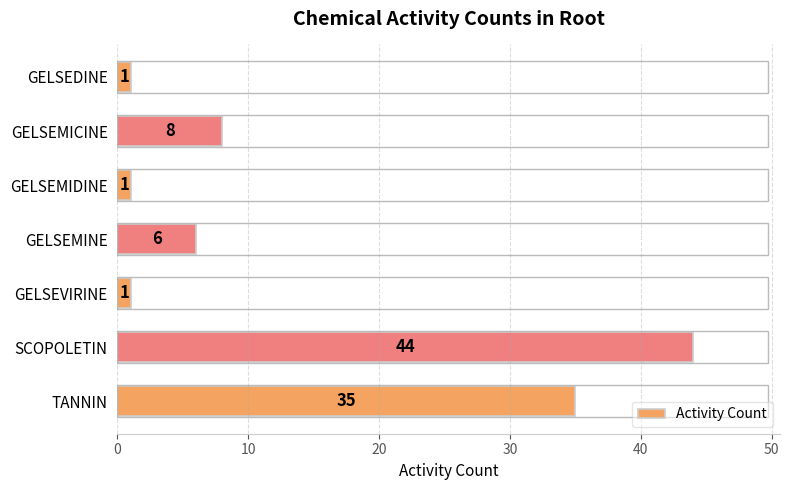

How many data points does each series have?

7